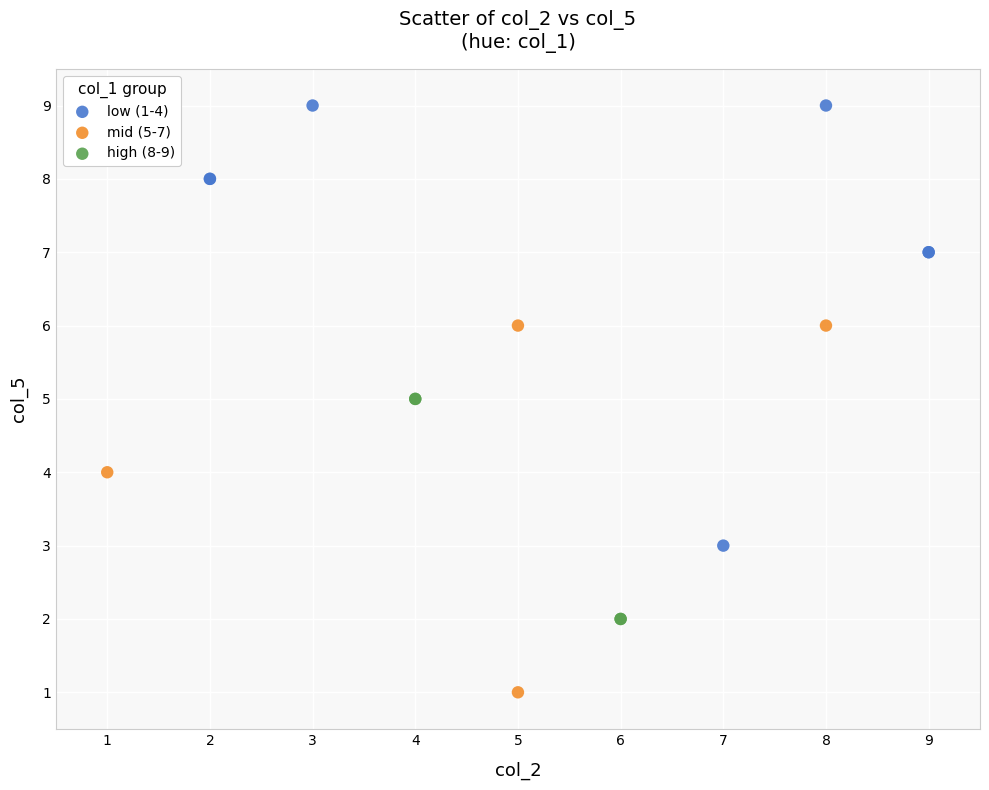

Which series contains the lowest Y value?

mid (5-7)